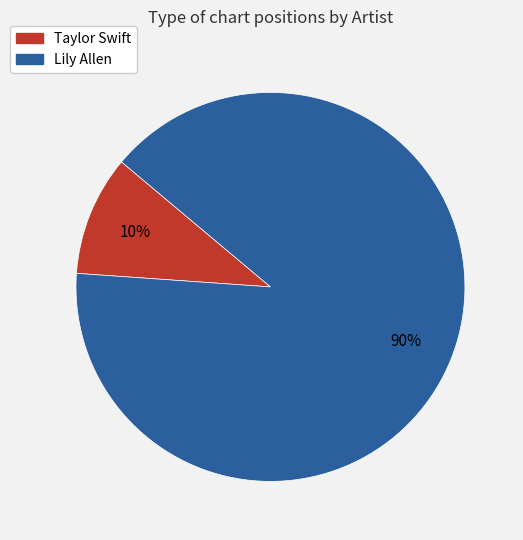

True or false: Taylor Swift accounts for 23% of the total.

False